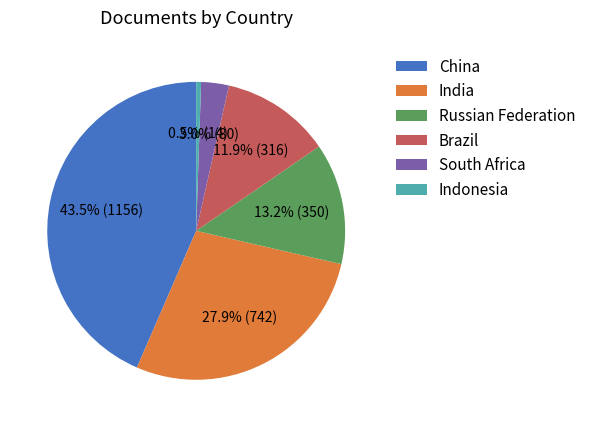

To the nearest percent, what portion does India represent?

28%